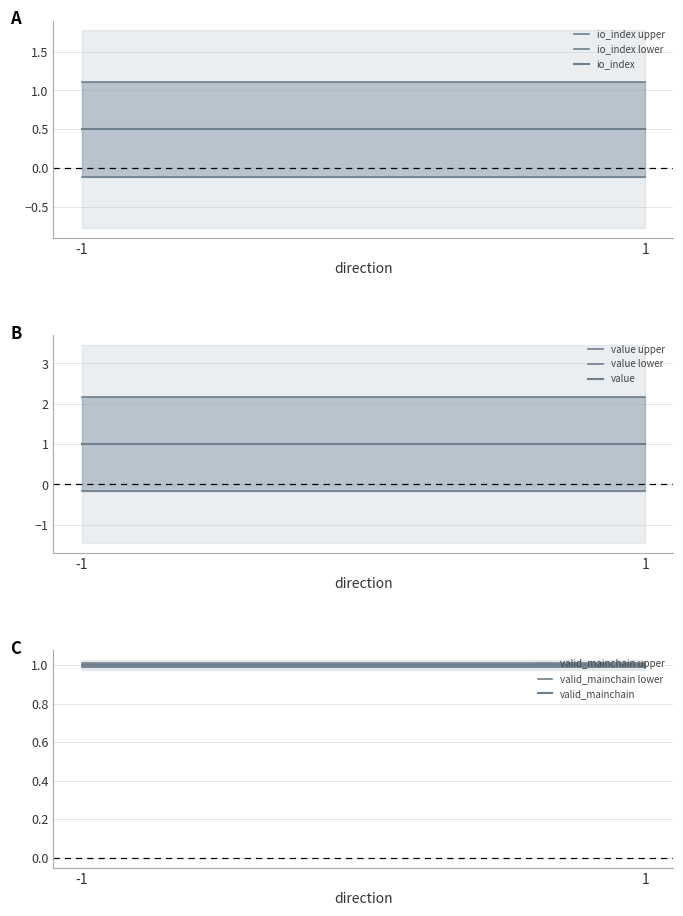

Is it true that value equals 0.0 at 1?

False